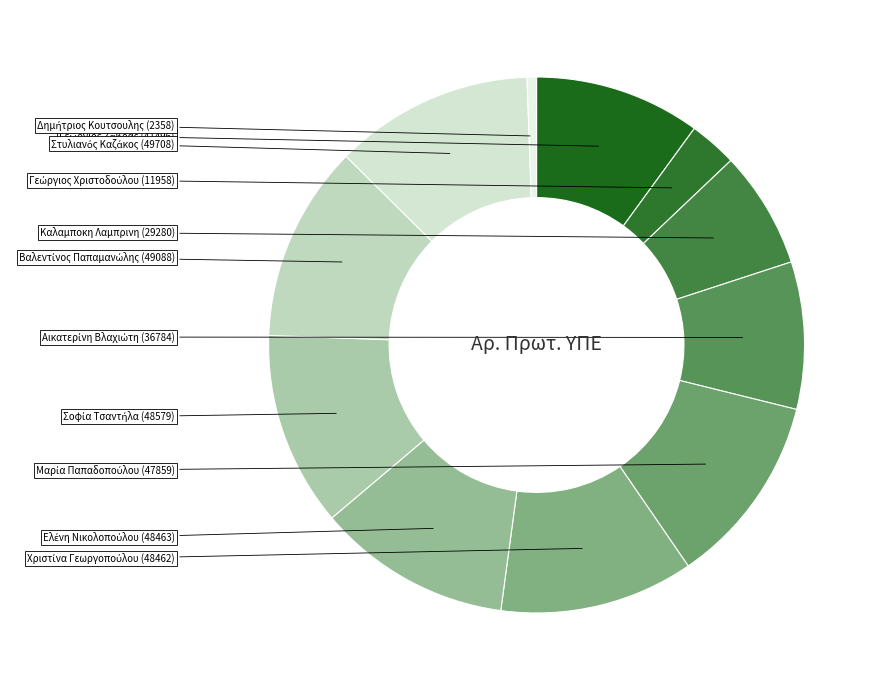

How many slices are in this pie chart?

11